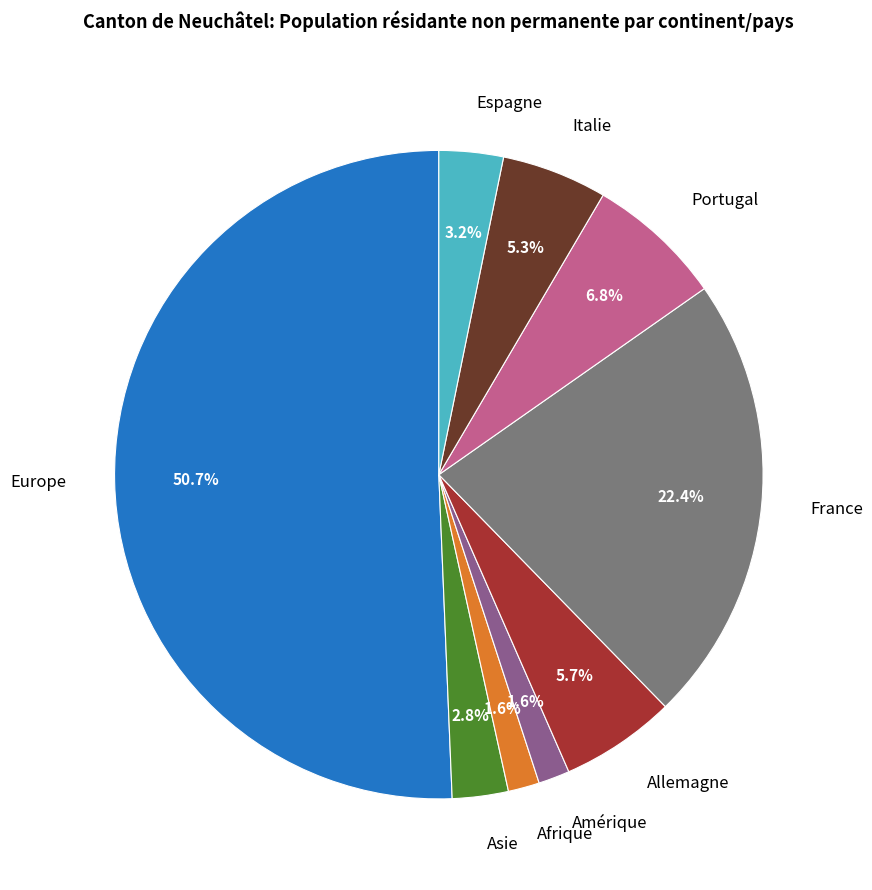

What is the total percentage of Europe and Italie?

55.9%